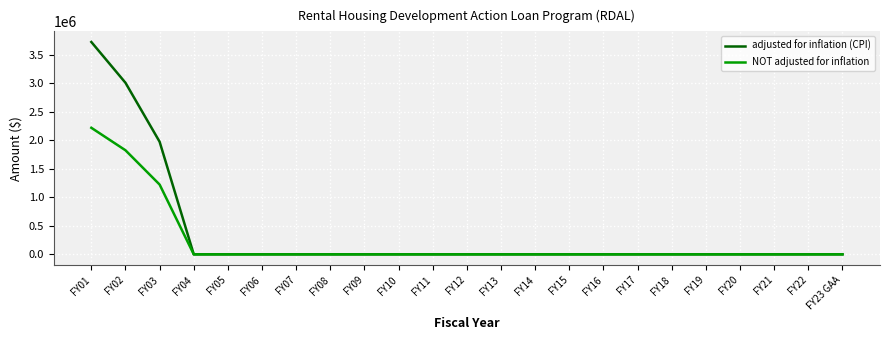

What are all the series names shown in the legend?

adjusted for inflation (CPI), NOT adjusted for inflation